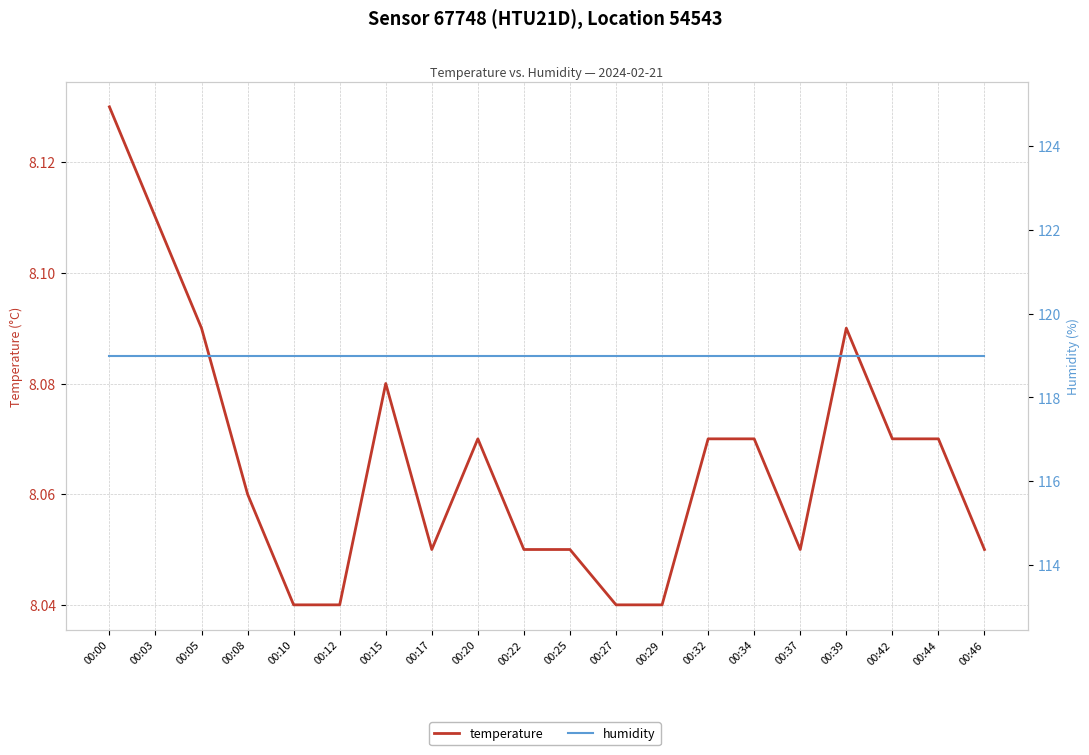

Reading left to right, what are all the values shown in this chart?

temperature: 00:00=8.1	00:03=8.1	00:05=8.1	00:08=8.1	00:10=8.0	00:12=8.0	00:15=8.1	00:17=8.1	00:20=8.1	00:22=8.1	00:25=8.1	00:27=8.0	00:29=8.0	00:32=8.1	00:34=8.1	00:37=8.1	00:39=8.1	00:42=8.1	00:44=8.1	00:46=8.1
humidity: 00:00=119.0	00:03=119.0	00:05=119.0	00:08=119.0	00:10=119.0	00:12=119.0	00:15=119.0	00:17=119.0	00:20=119.0	00:22=119.0	00:25=119.0	00:27=119.0	00:29=119.0	00:32=119.0	00:34=119.0	00:37=119.0	00:39=119.0	00:42=119.0	00:44=119.0	00:46=119.0